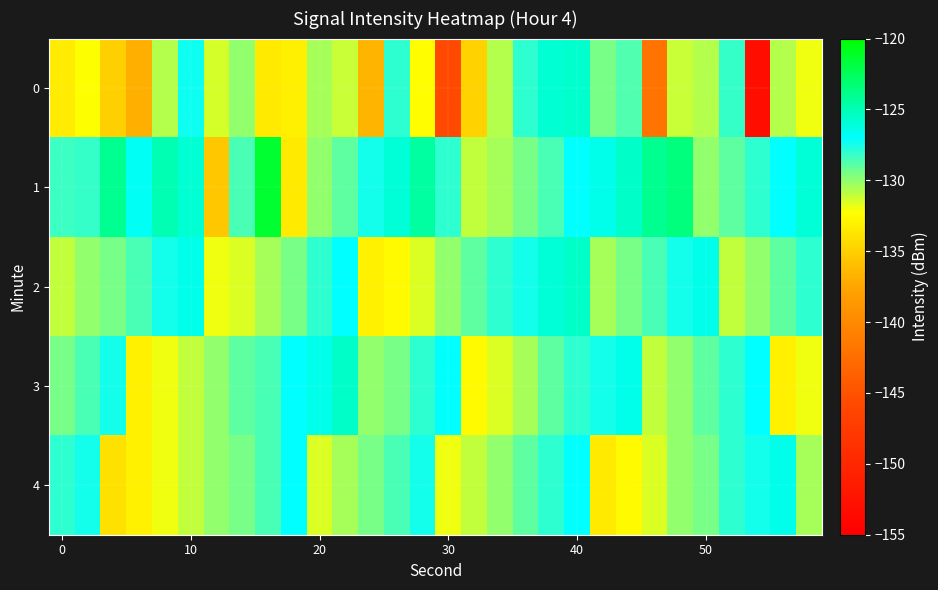

At which category is the sum across all series the highest?

40